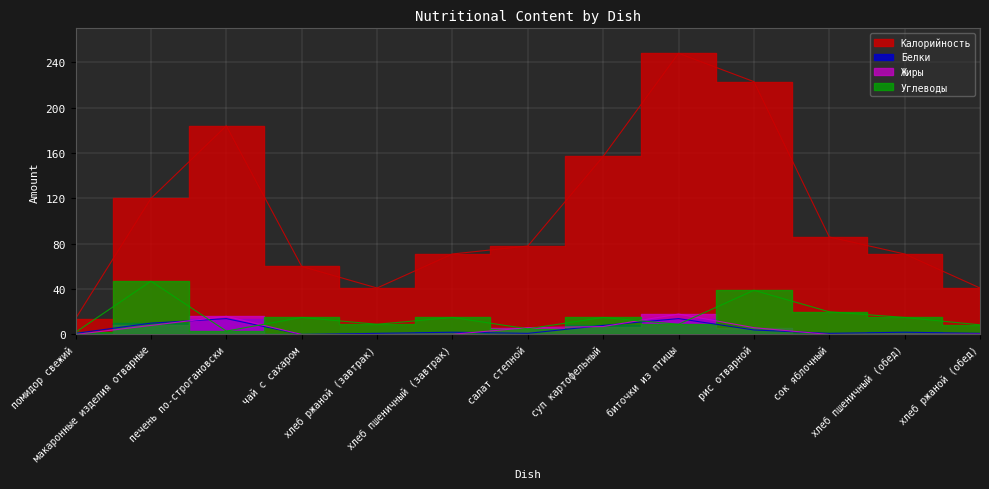

What is the total value across all series at суп картофельный?

187.0